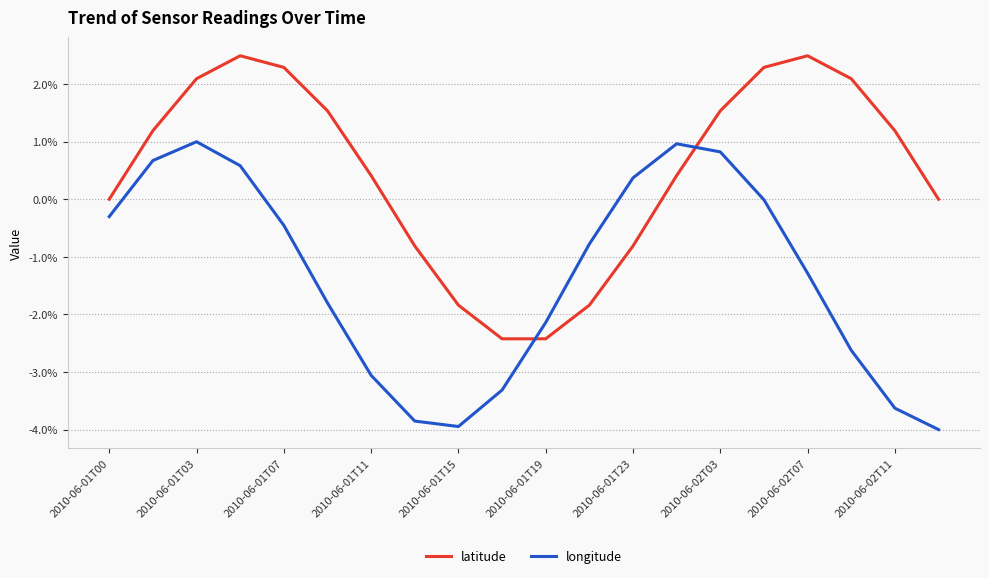

True or false: latitude and longitude intersect in this chart.

True